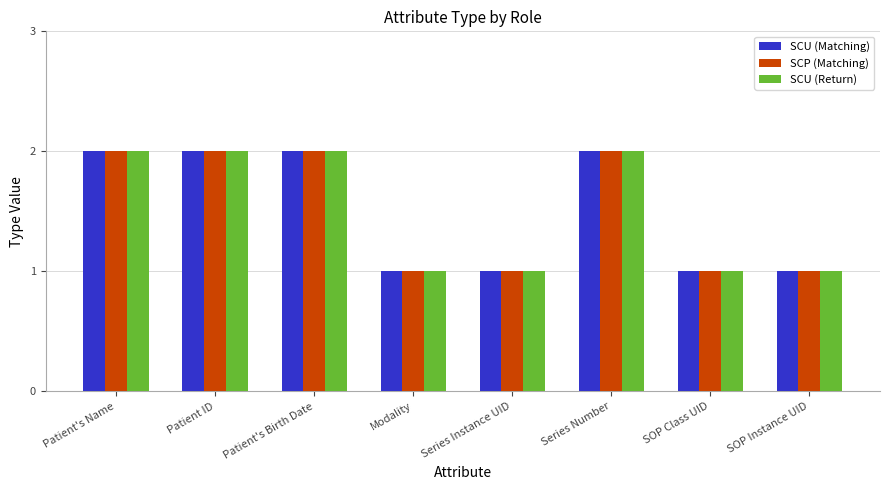

What is the label of the 5th bar from the left?

Series Instance UID